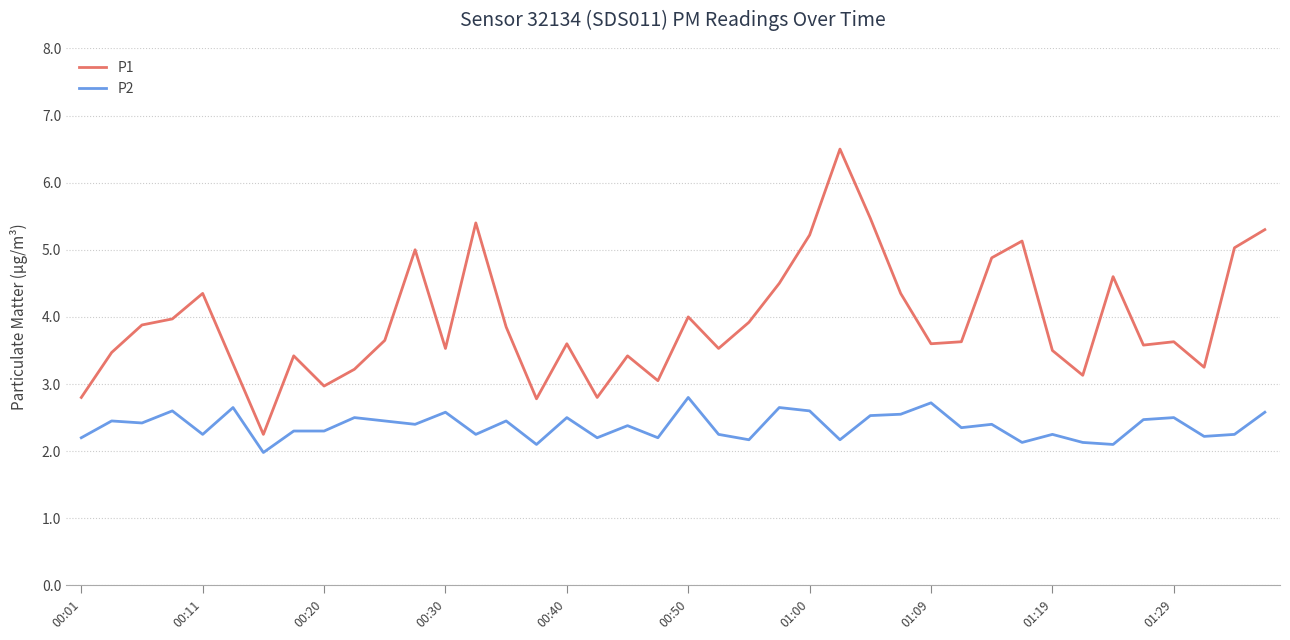

True or false: P1 and P2 intersect in this chart.

False